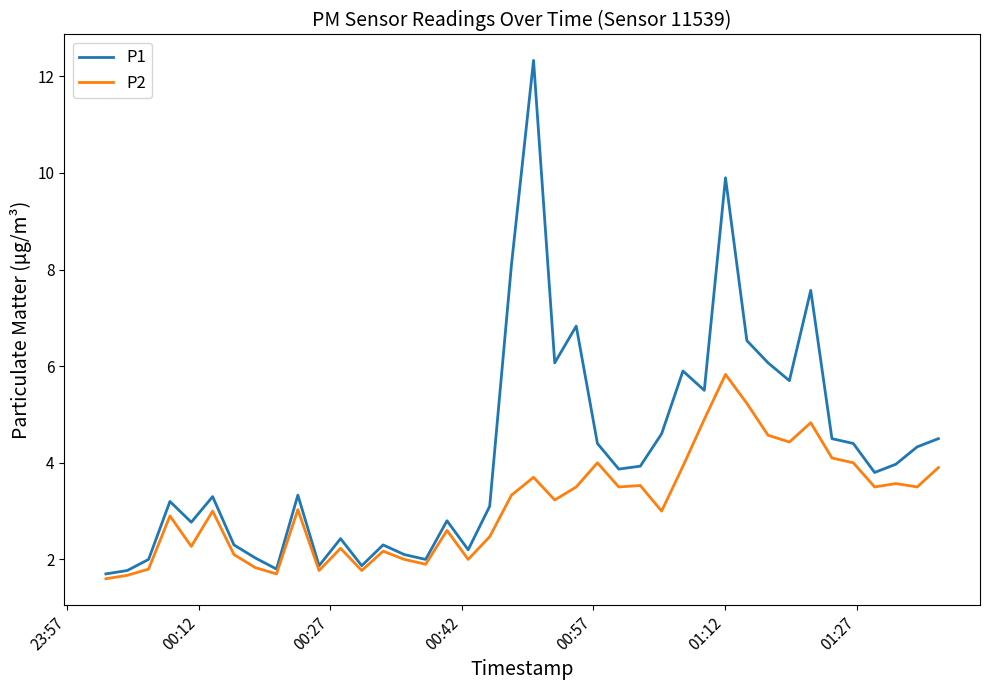

Which series has the widest spread of values?

P1